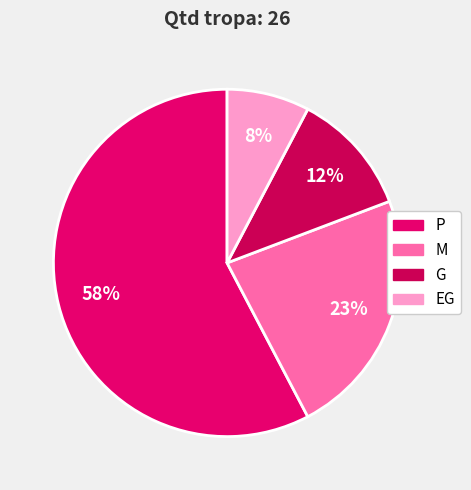

Rank the categories by value from lowest to highest.

EG, G, M, P